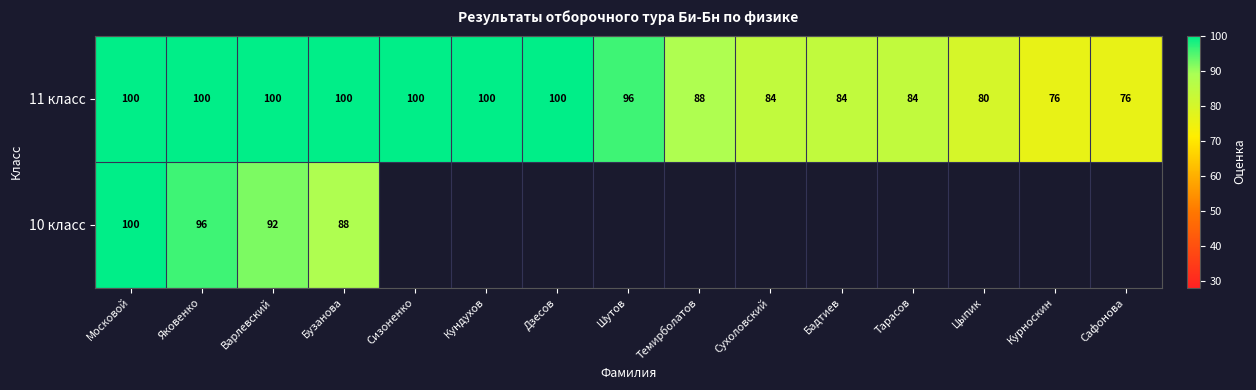

How many values in the 11 класс series are below 96?

7